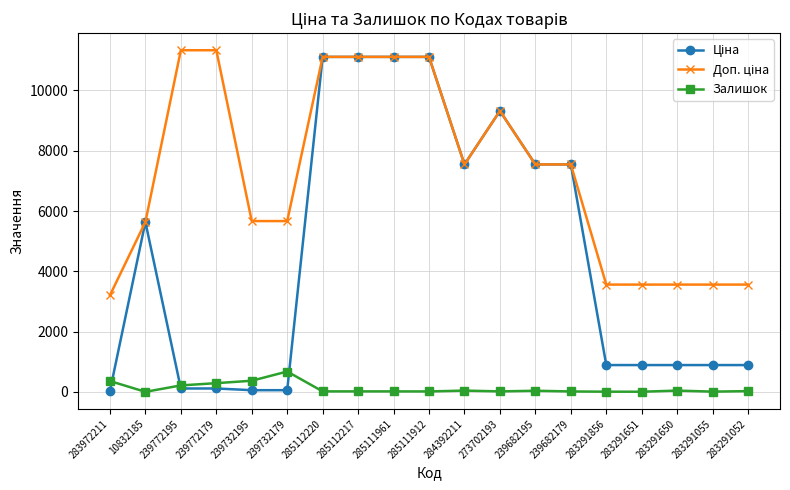

True or false: Залишок has a value of 17.0 at 285112220.

True